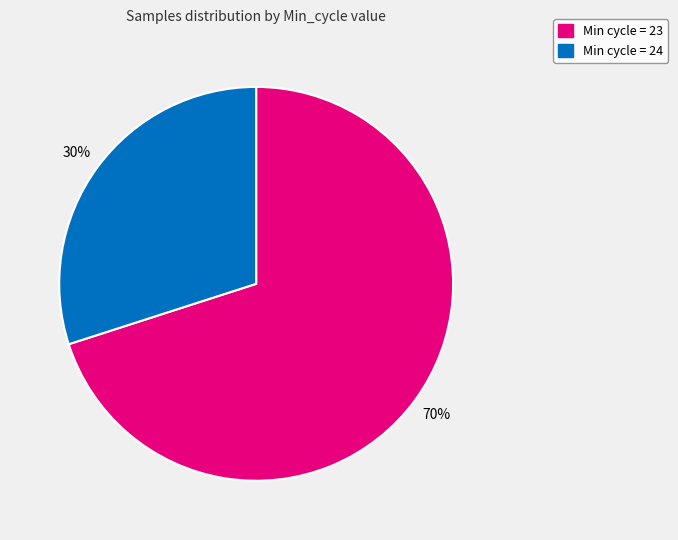

What is the ratio of the value at Min cycle = 23 to the value at Min cycle = 24?

2.3